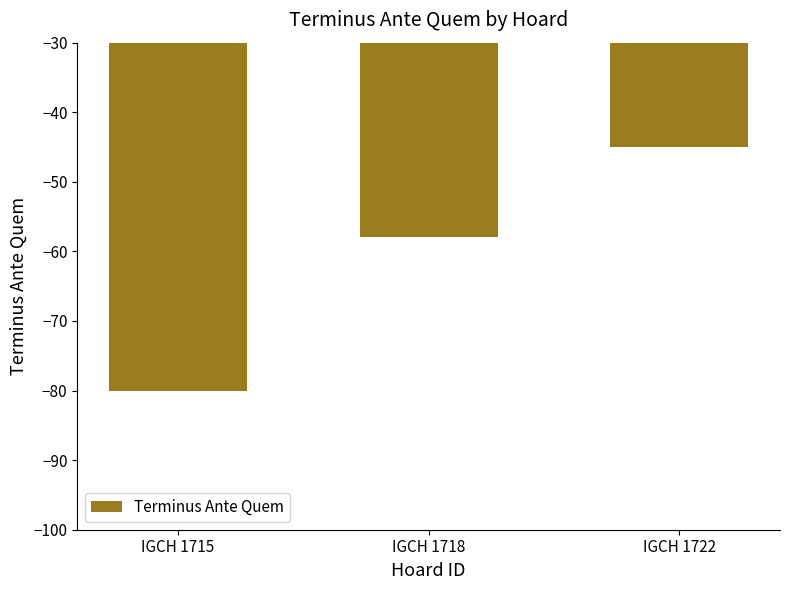

What is the average value?

-61